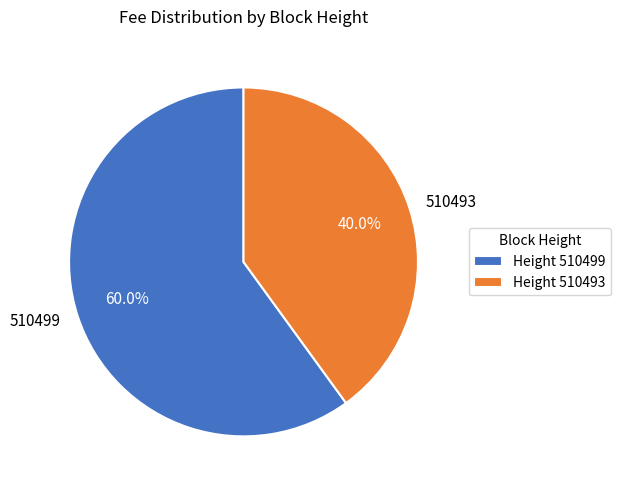

The 510493 slice represents 26% of the pie. True or false?

False